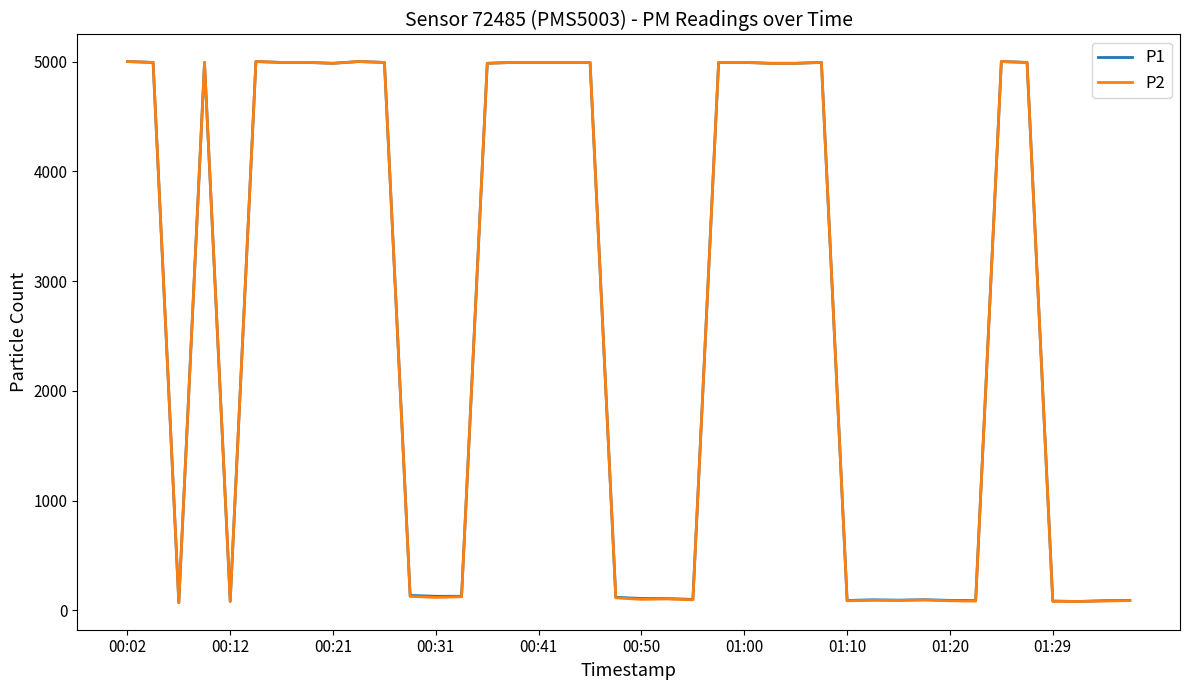

What is the maximum value for P1?

5000